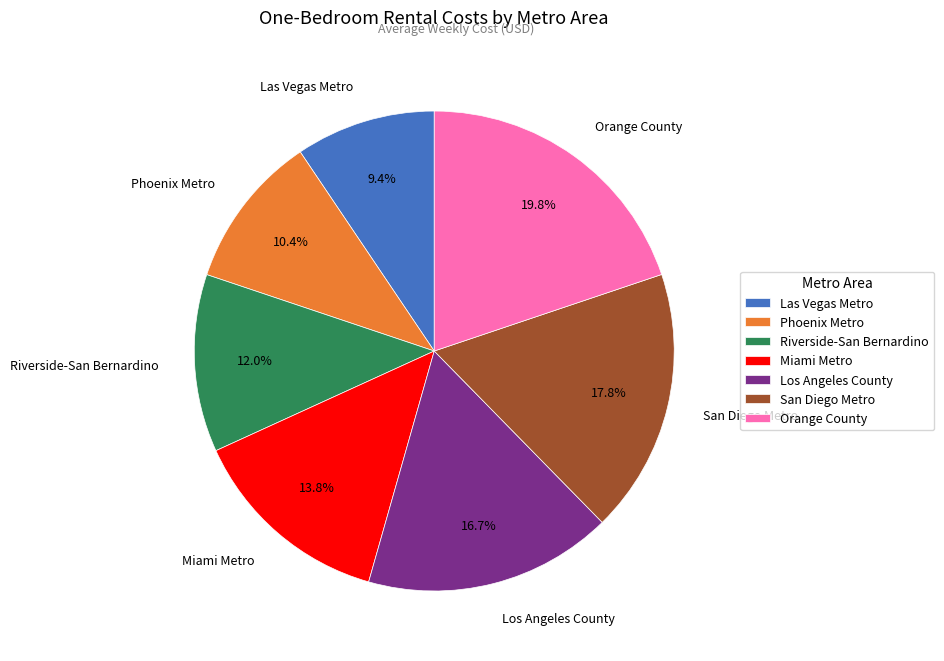

Is Phoenix Metro the majority of the pie?

No